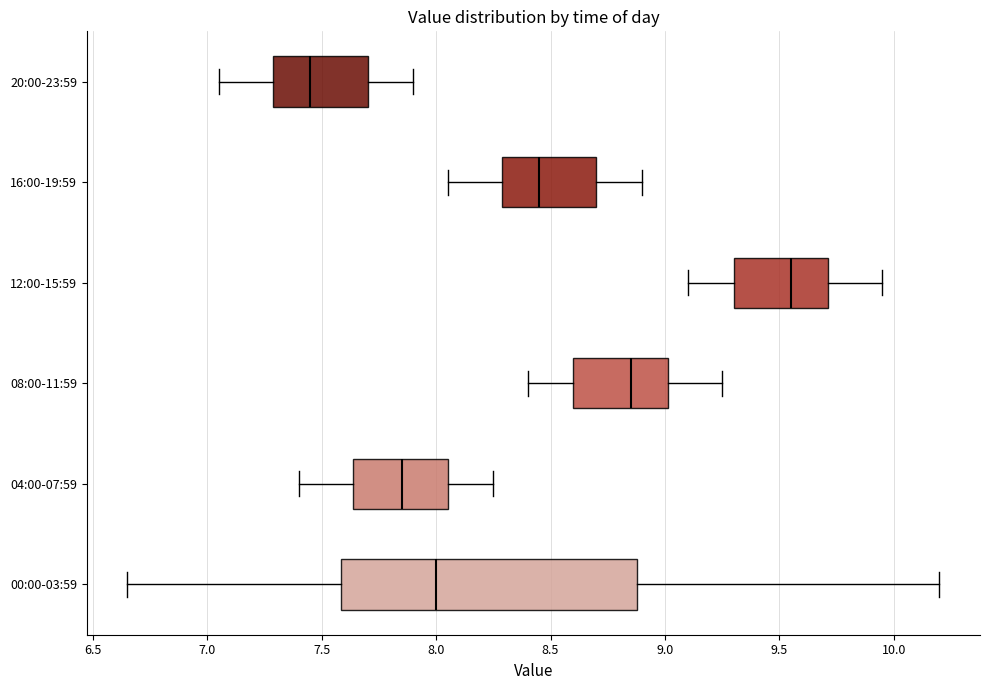

Where does the median line of the box for 20:00-23:59 sit on the x-axis? The values are not printed on the chart, so give them approximately, as read against the axis.

7.45